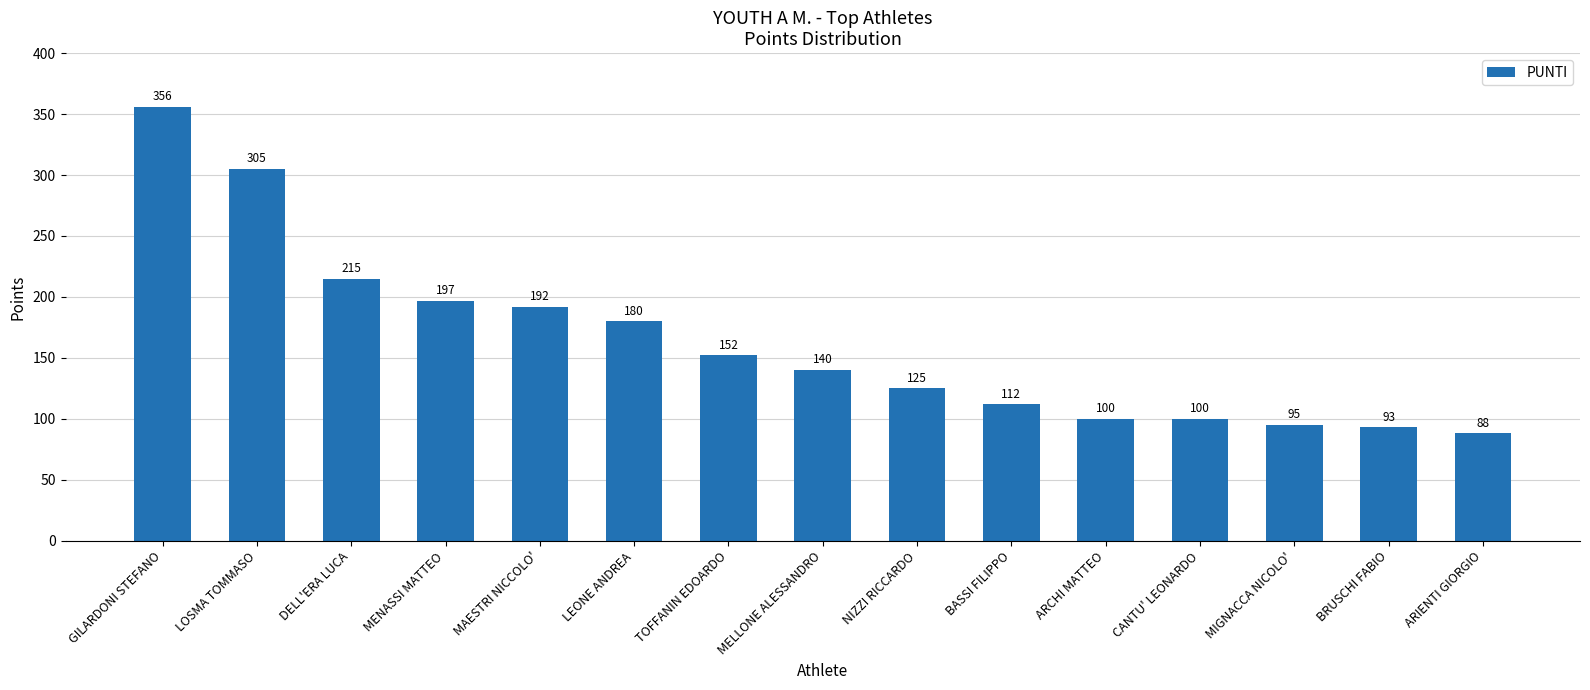

What is the value of the 2nd bar from the left?

305